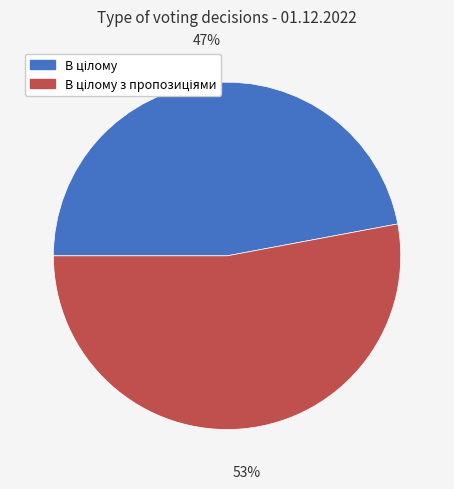

To the nearest percent, what is the difference between the largest and smallest slice percentages?

6%